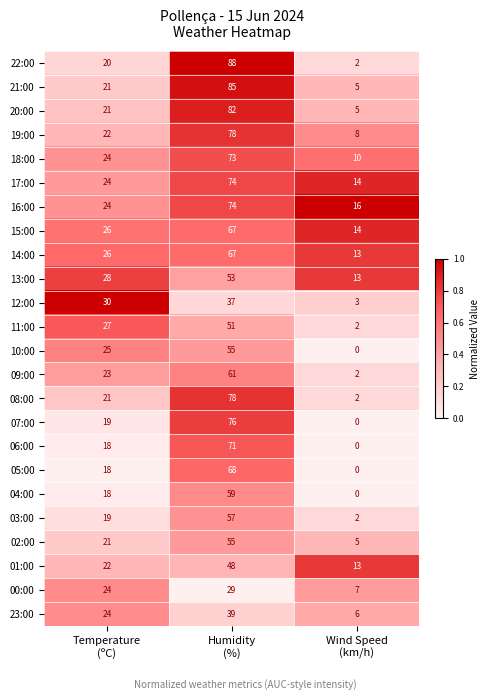

Which series has the largest range (max minus min)?

22:00